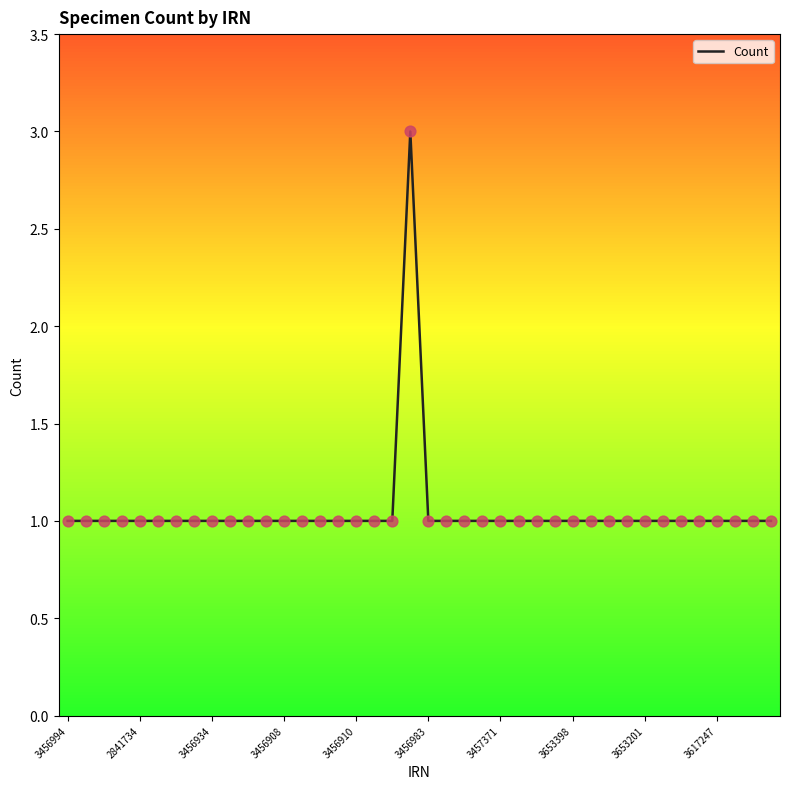

What is the greatest value displayed?

3